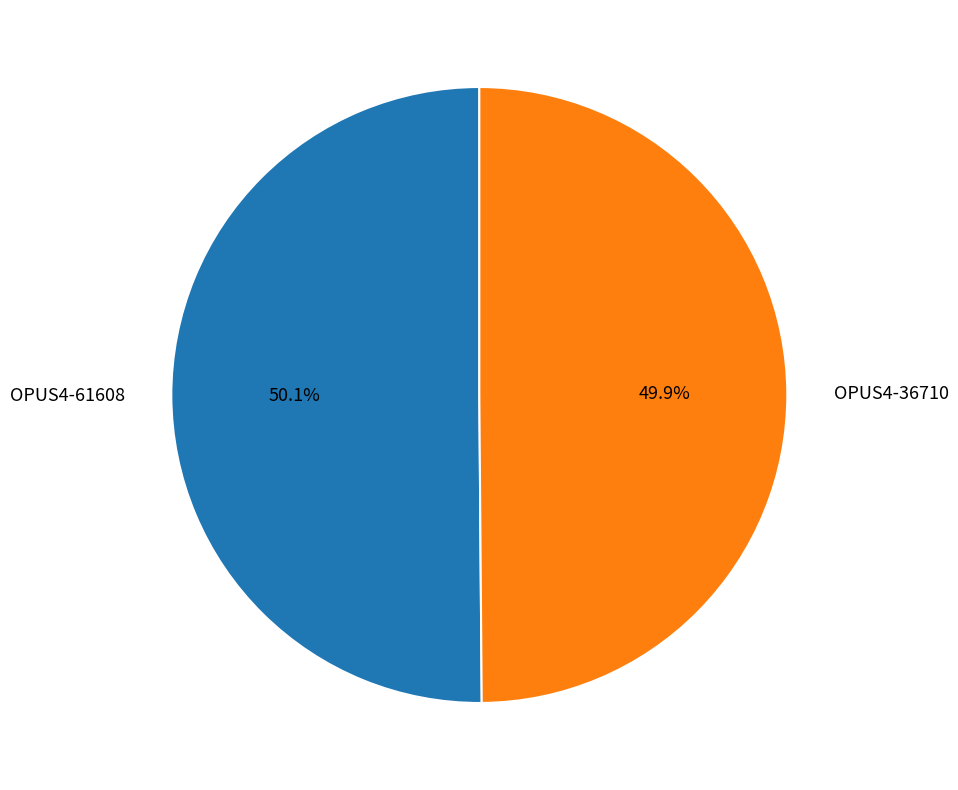

Approximately how many times larger is the value at OPUS4-61608 compared to OPUS4-36710?

1.0